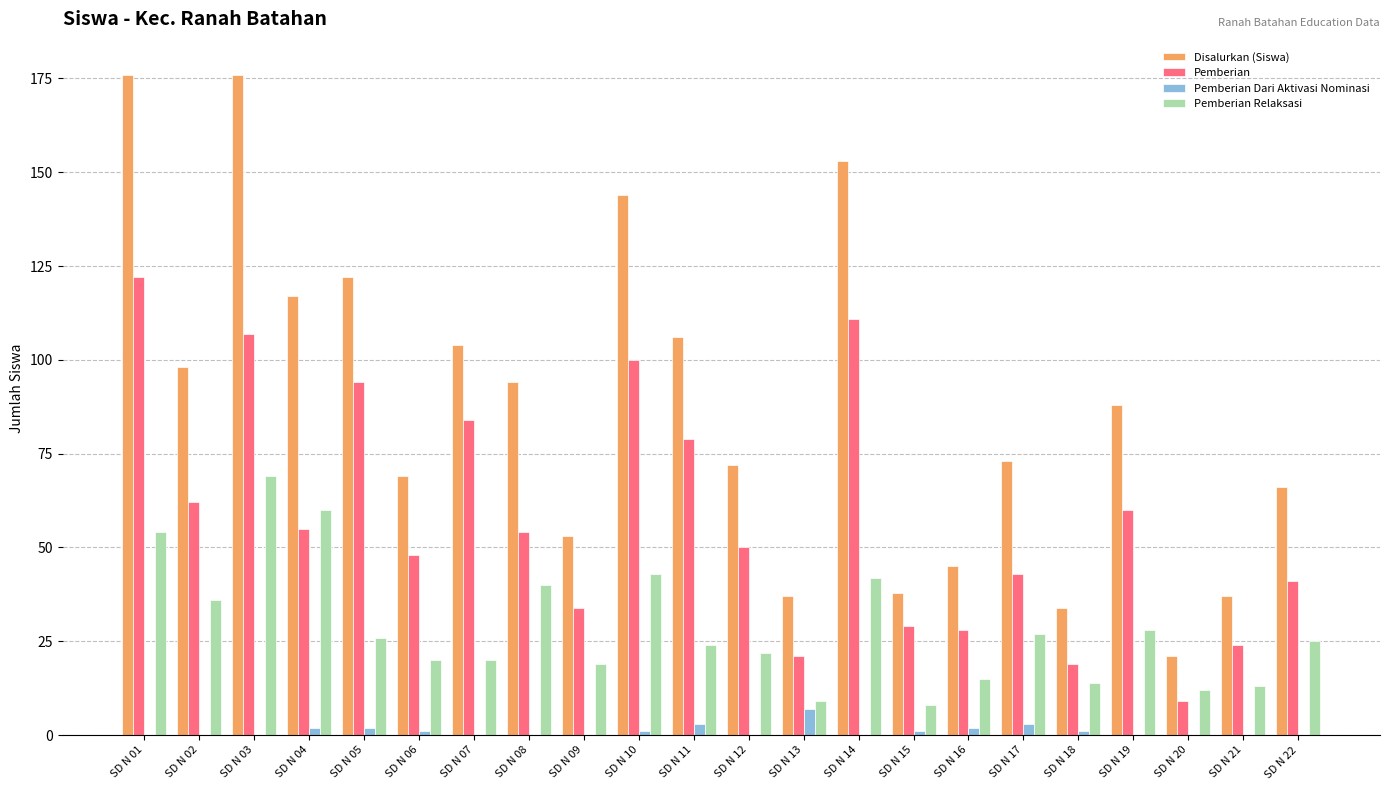

Which series has the largest total across all categories?

Disalurkan (Siswa)